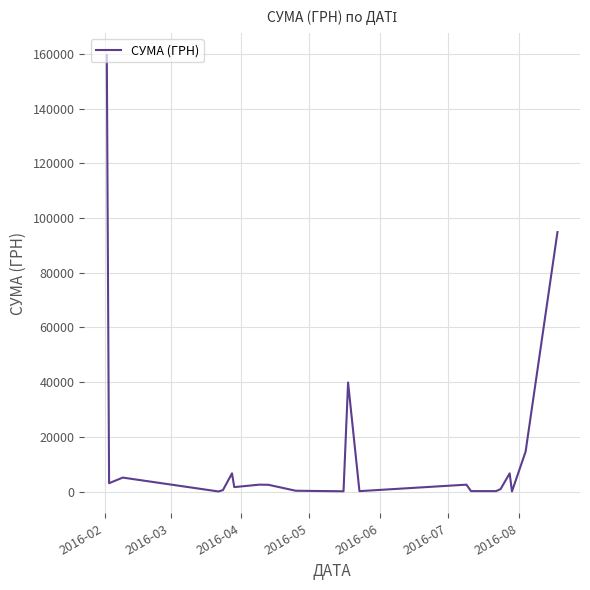

What is the difference between the maximum and minimum values?

159476.7